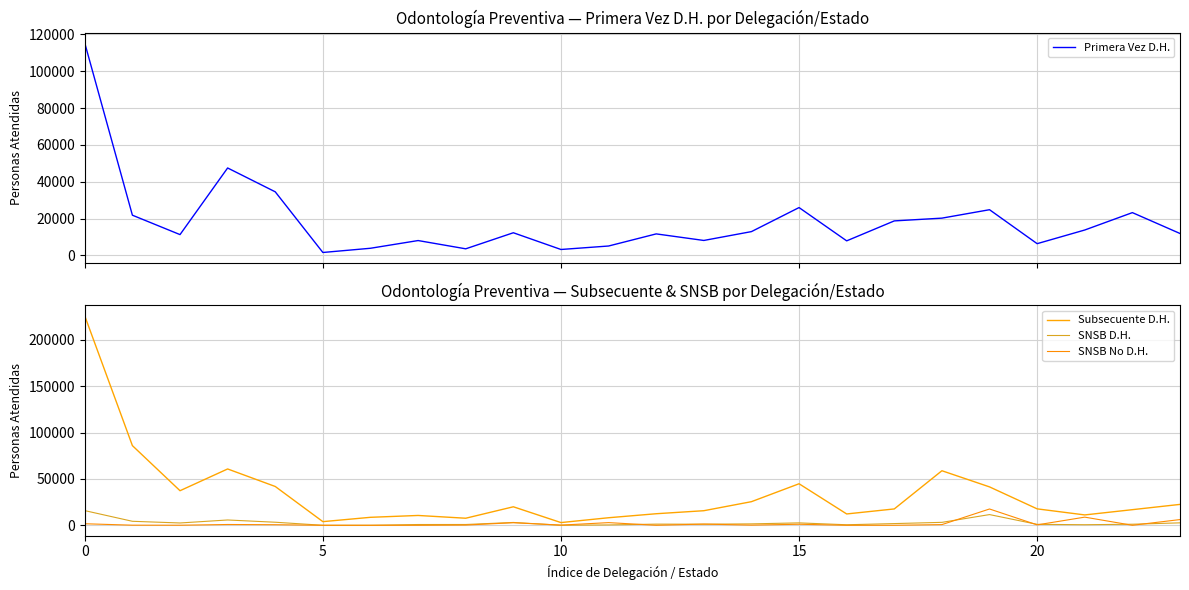

What is the highest value of the Primera Vez D.H. series?

115208